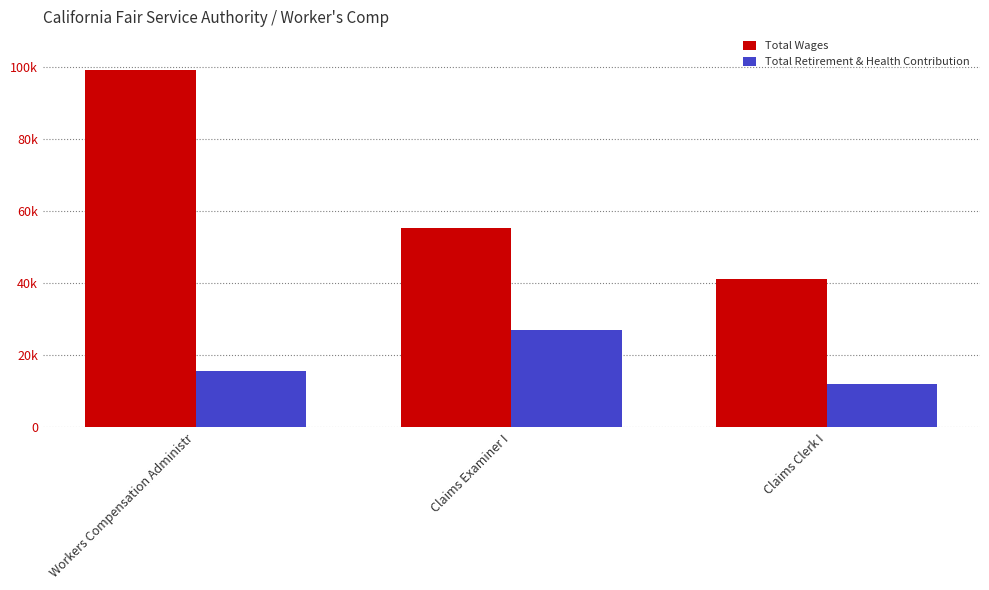

Which category has the lowest value across all series?

Claims Clerk I